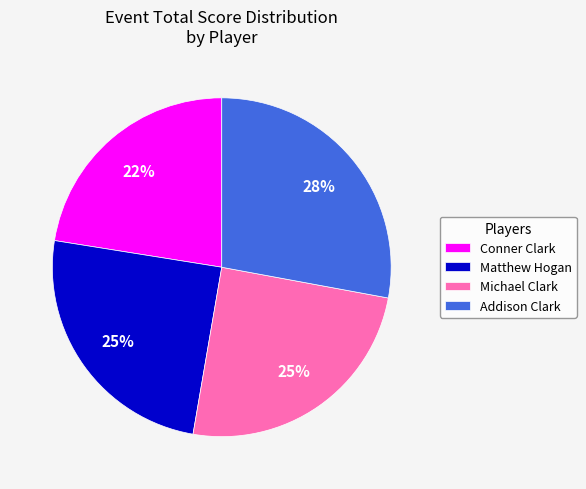

Do Conner Clark and Matthew Hogan together represent more than half of the pie?

No